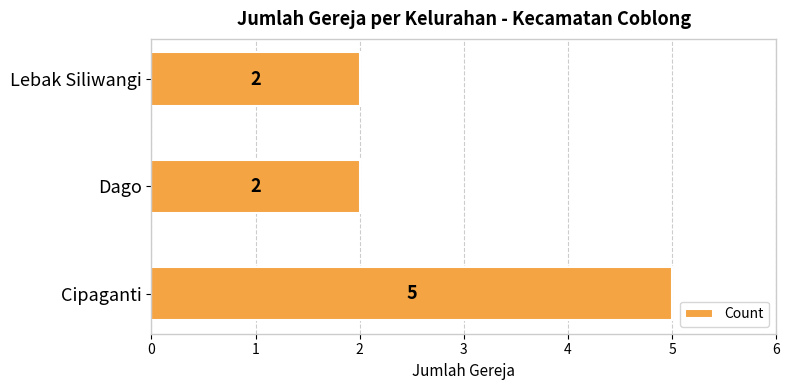

Is it true that the value at Dago is 1?

False